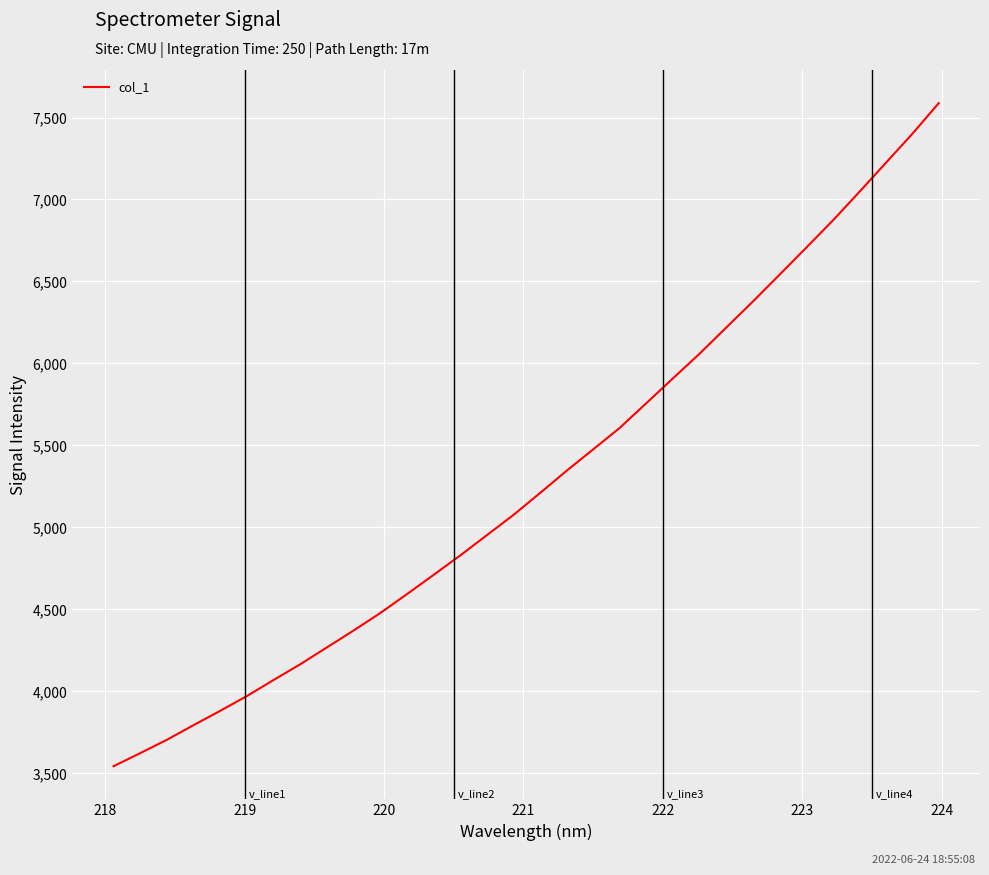

What is the greatest value displayed?

7587.6